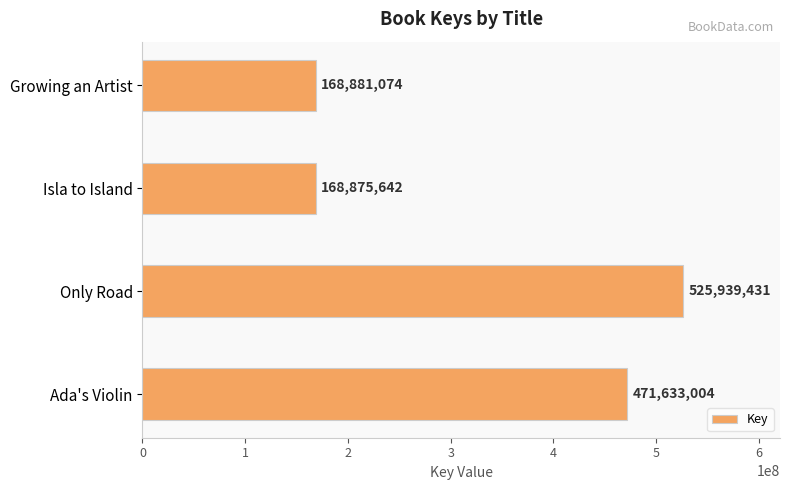

How many values are below 471633004?

2